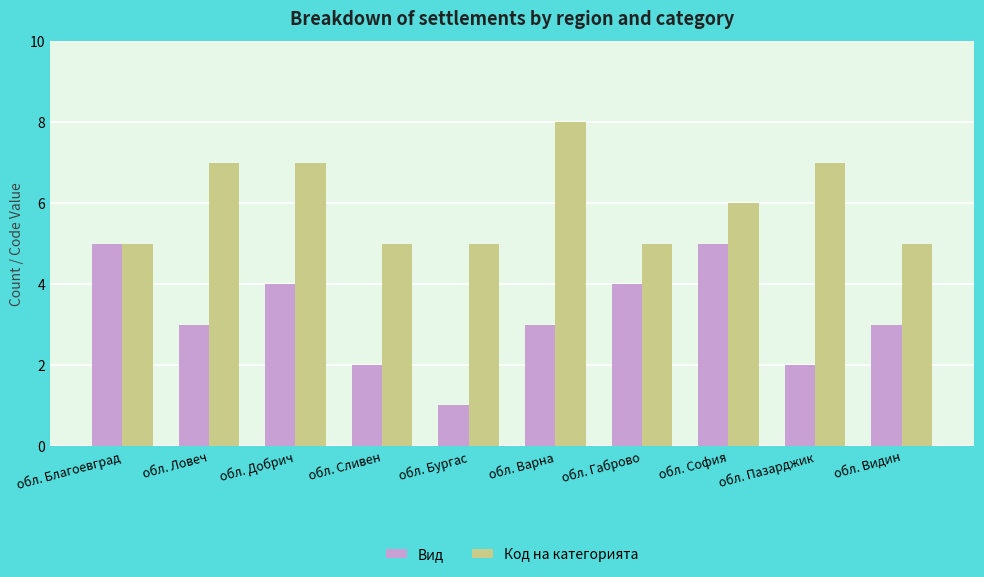

What is the sum of the Вид values at обл. Благоевград and обл. Добрич?

9